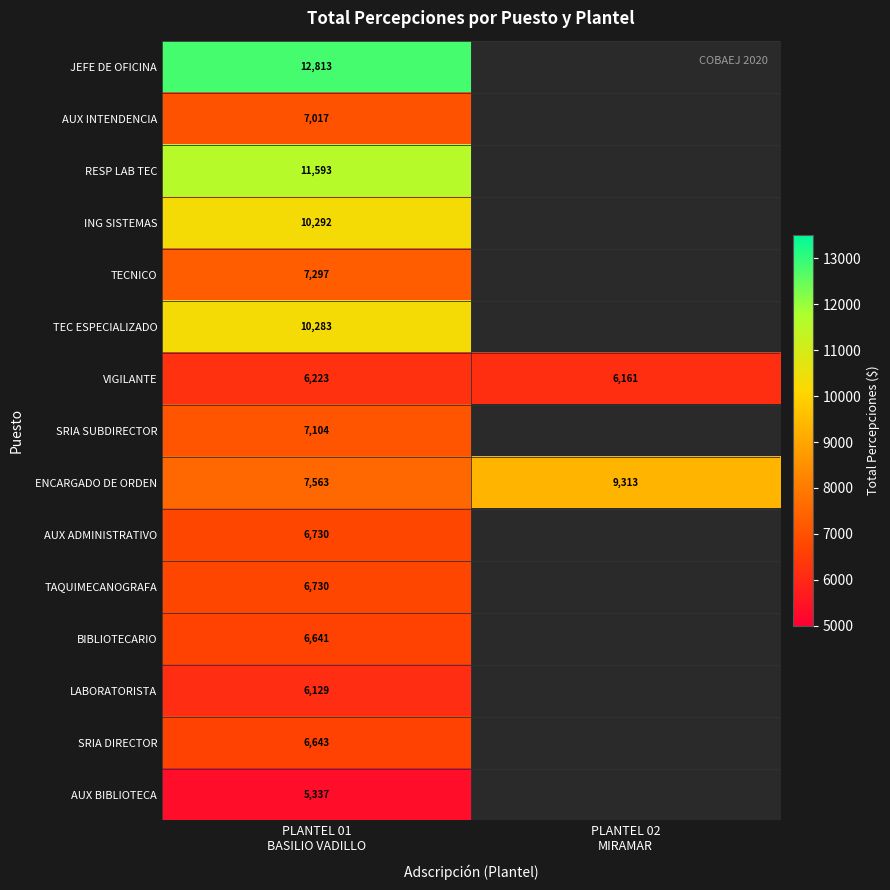

List the series in order of their peak value, lowest first.

AUX BIBLIOTECA, LABORATORISTA, VIGILANTE, BIBLIOTECARIO, SRIA DIRECTOR, AUX ADMINISTRATIVO, TAQUIMECANOGRAFA, AUX INTENDENCIA, SRIA SUBDIRECTOR, TECNICO, ENCARGADO DE ORDEN, TEC ESPECIALIZADO, ING SISTEMAS, RESP LAB TEC, JEFE DE OFICINA